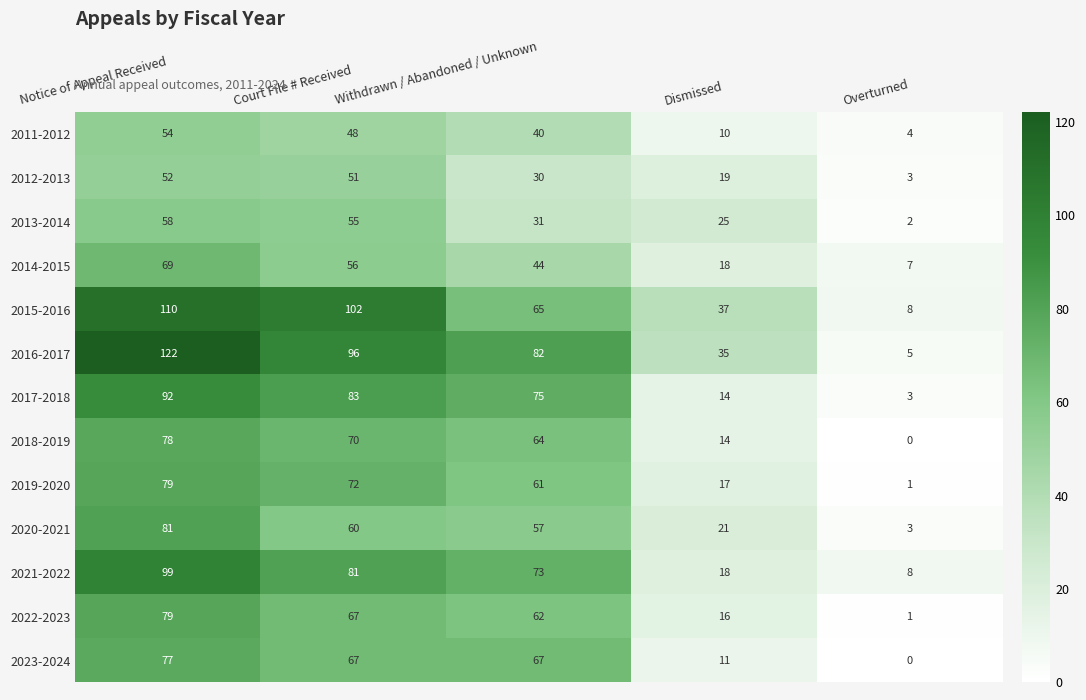

List the labels in order of 2014-2015 value, largest first.

Notice of Appeal Received, Court File # Received, Withdrawn / Abandoned / Unknown, Dismissed, Overturned